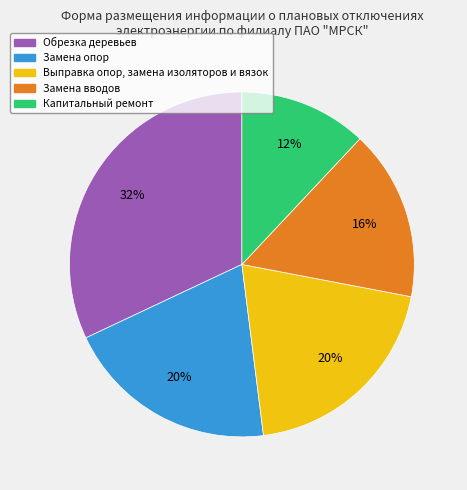

To the nearest percent, what is the average slice percentage?

20%